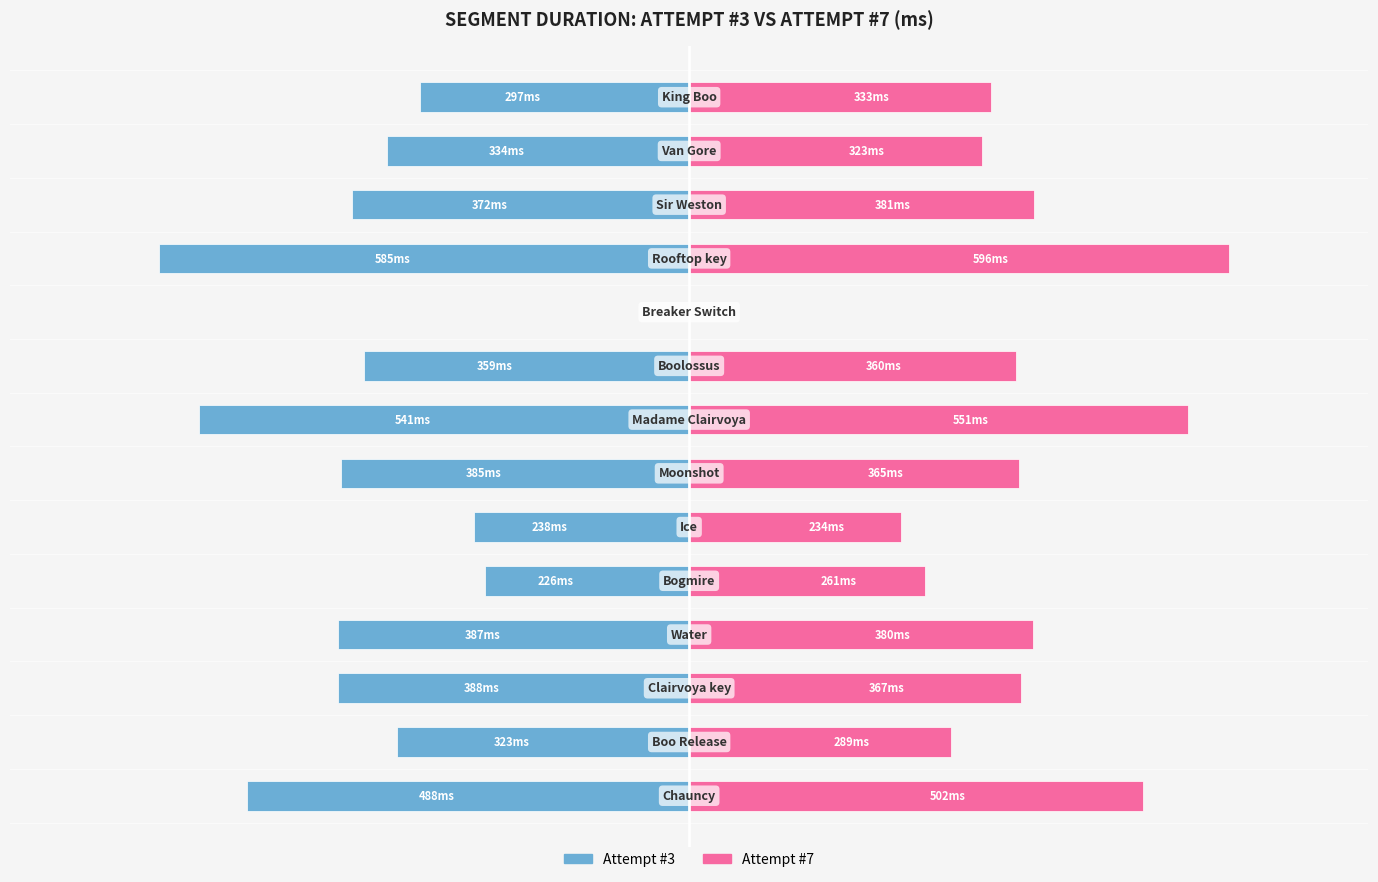

List the labels in order of Attempt #3 value, smallest first.

10, 7, 0, 2, 3, 6, 11, 8, 12, 1, 13, 5, 4, 9